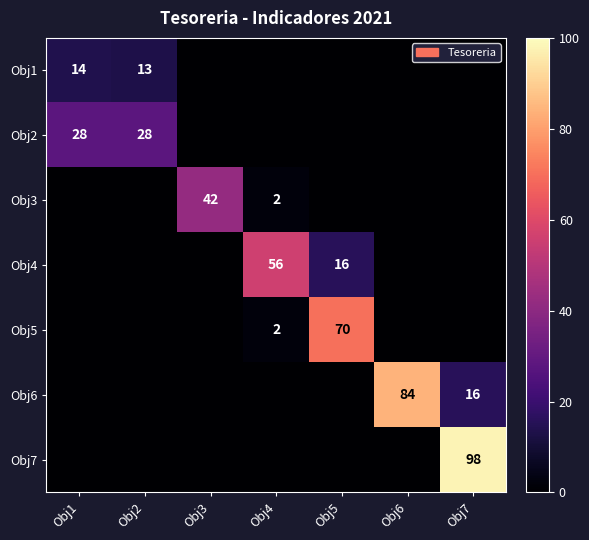

What is the total value across all series at Obj6?

84